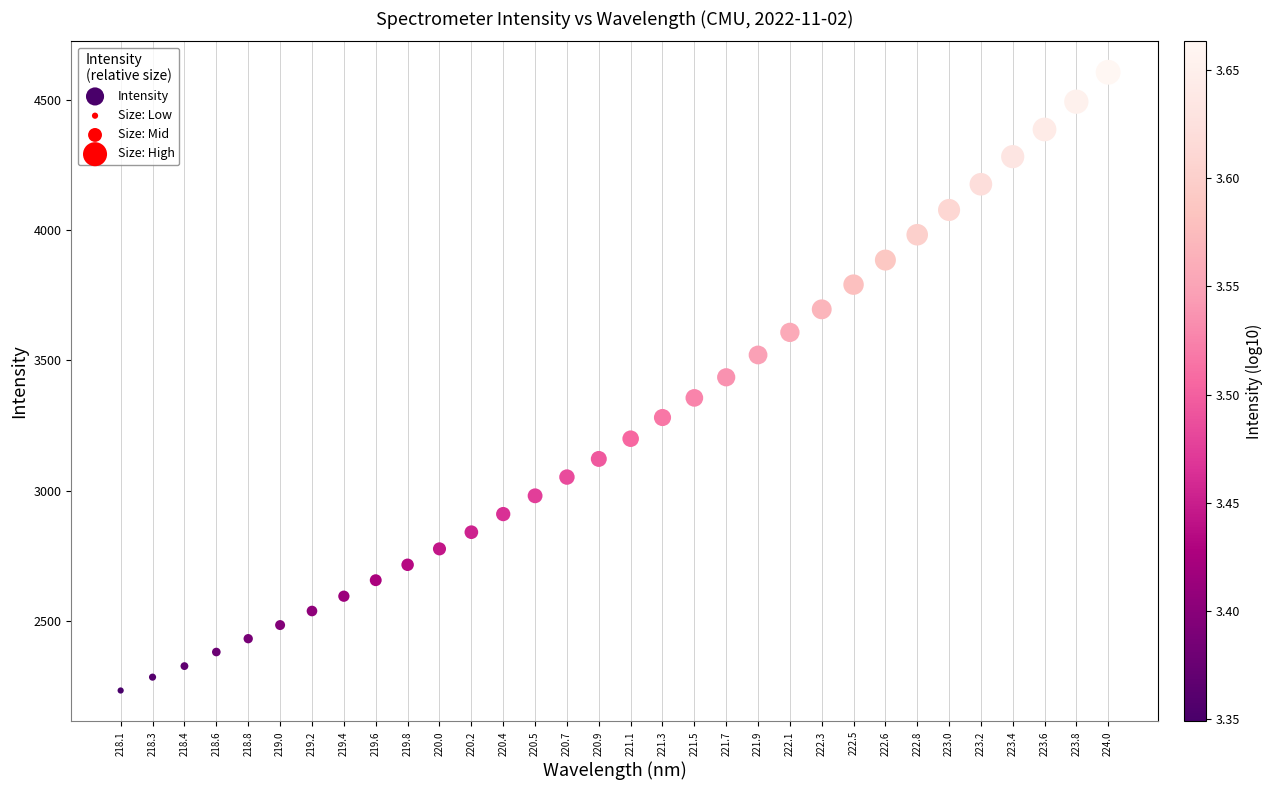

What is the range of Y values (max minus min)?

2373.4